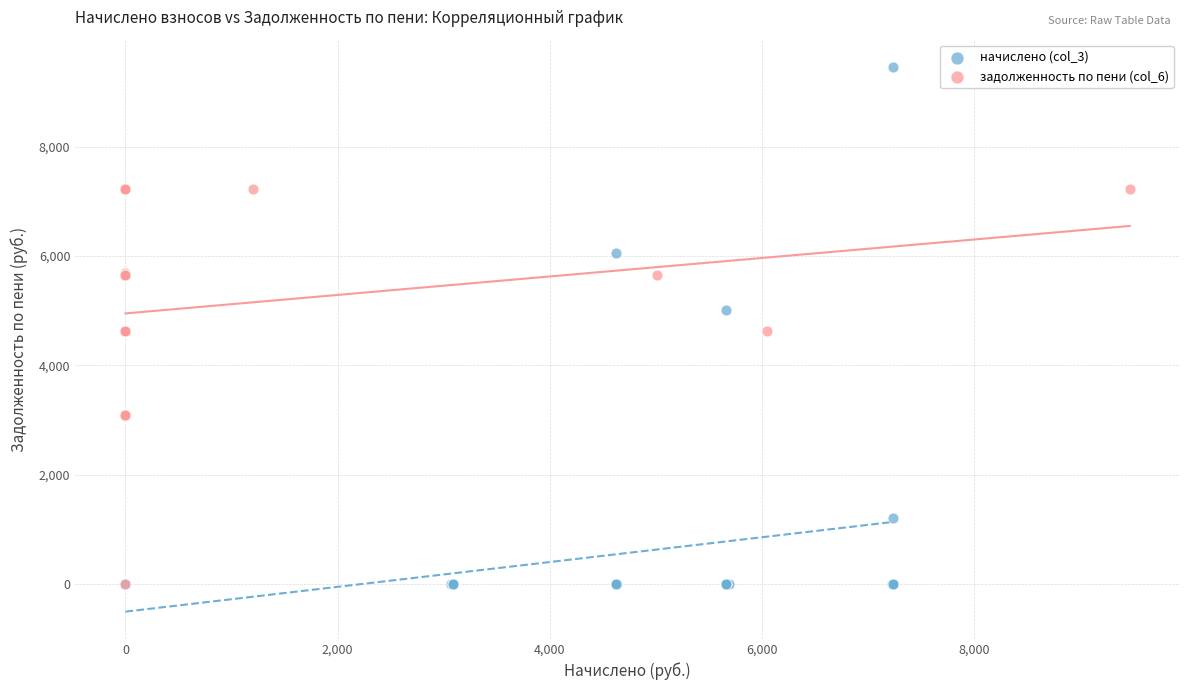

Which series has the largest Y range (max minus min)?

начислено (col_3)